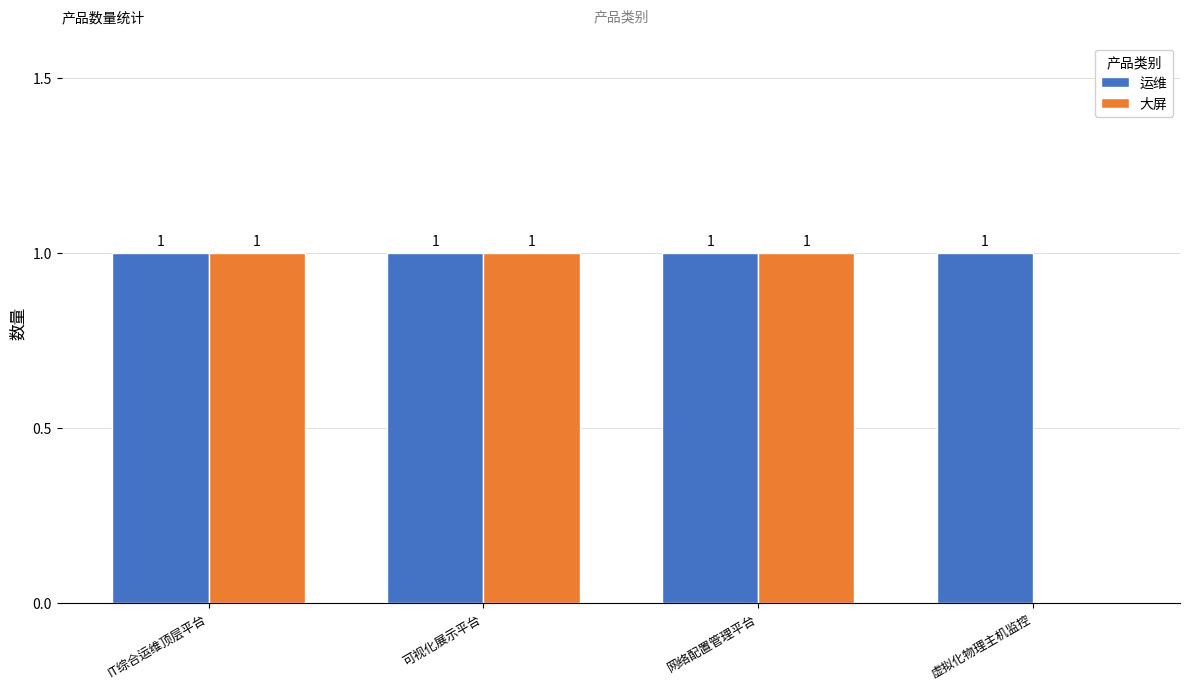

What is the sum of all 运维 values?

4